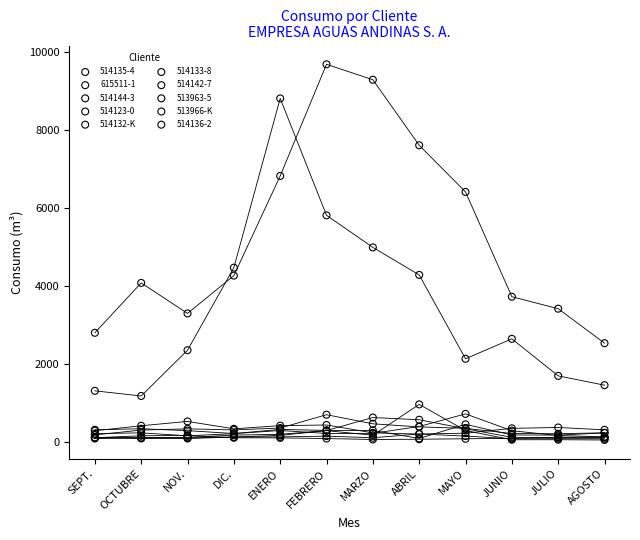

Across all series, what Y value is closest to 4870?

4993